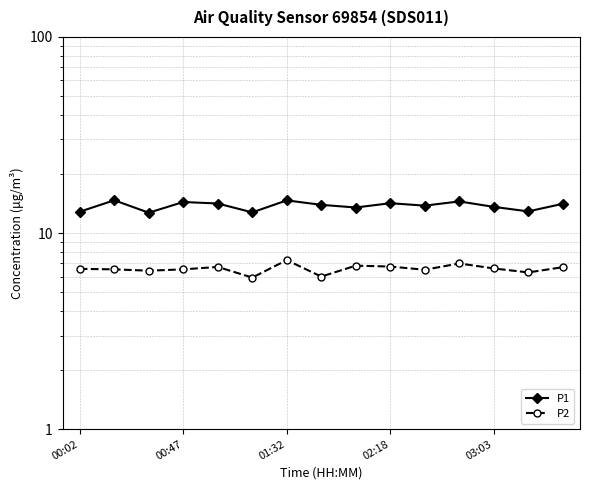

What is the minimum value for P1?

12.7